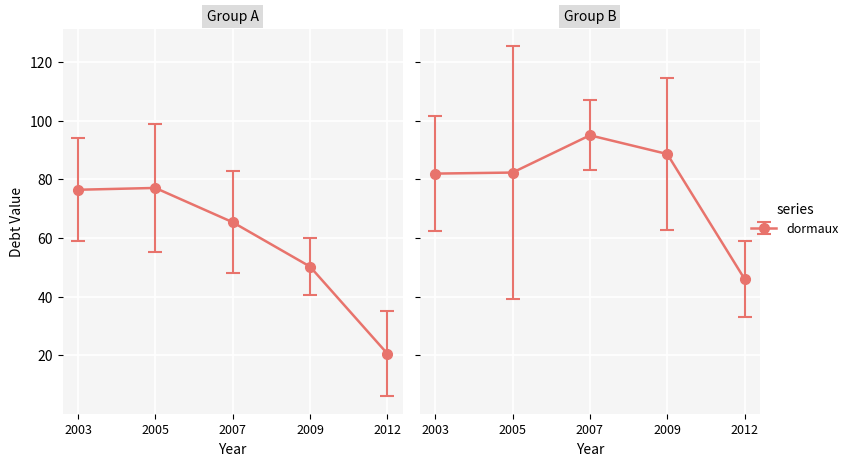

At which category is the sum across all series the highest?

3